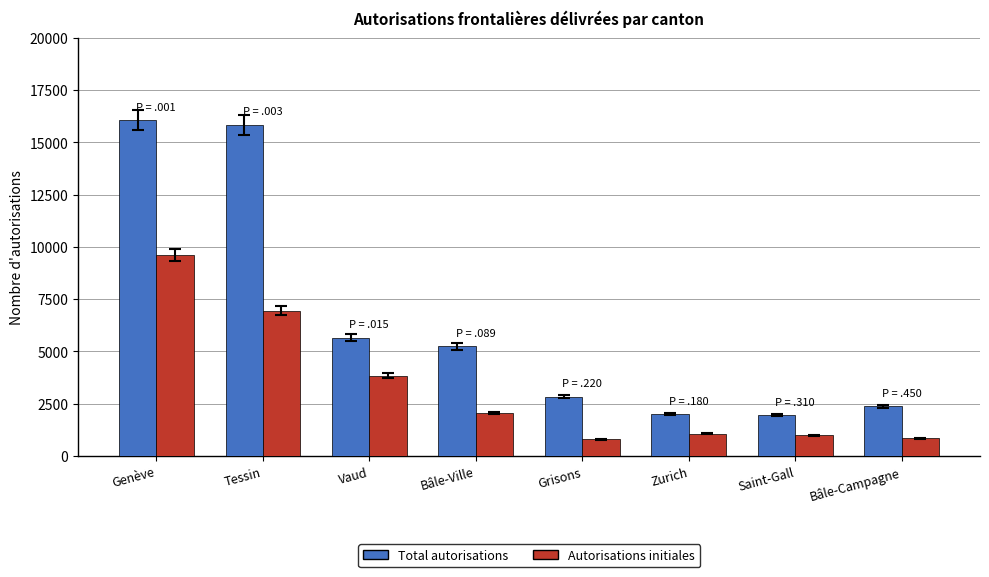

What is the sum of the Total autorisations values at Genève and Saint-Gall?

18015